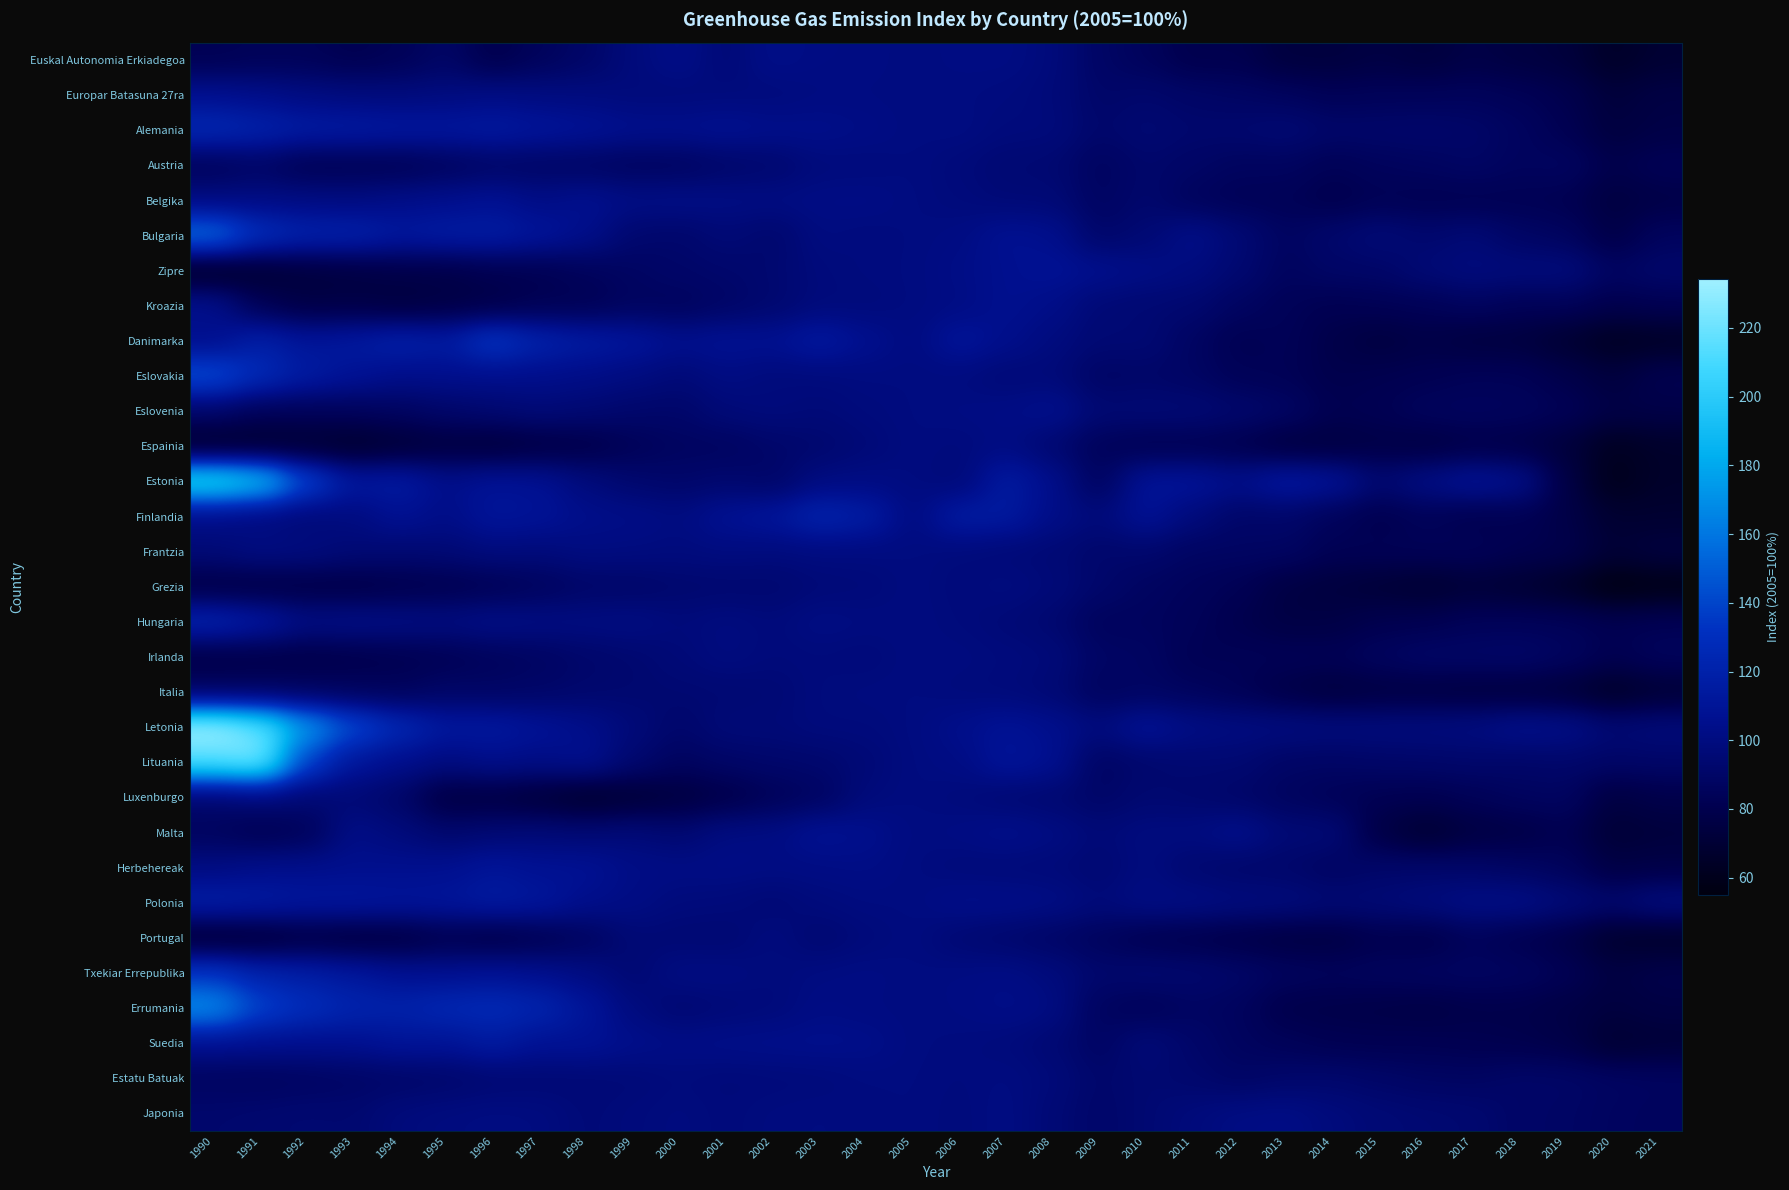

Between 1996 and 2016, which is larger?

1996